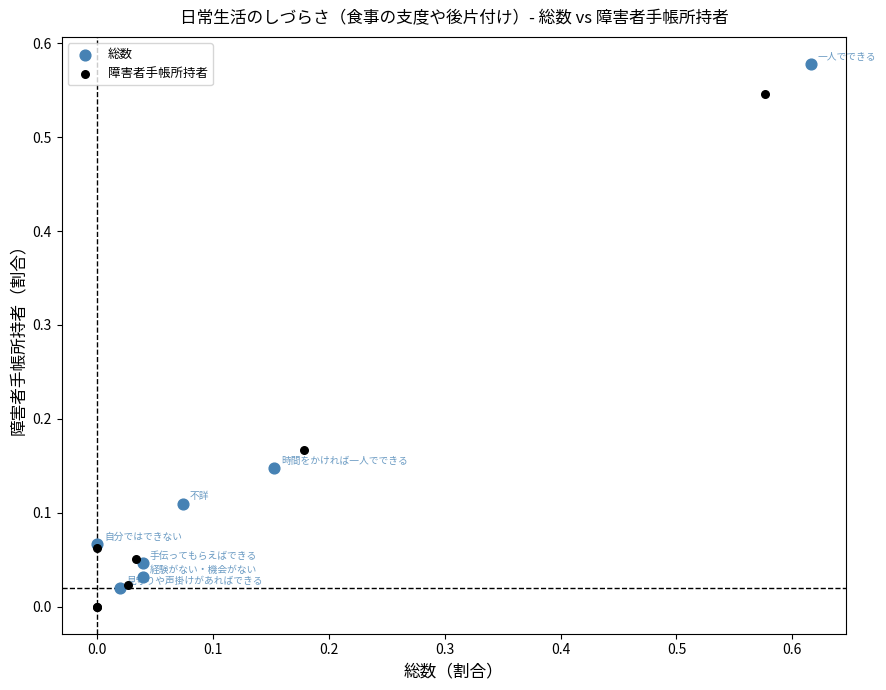

Which series reaches the maximum Y coordinate?

総数